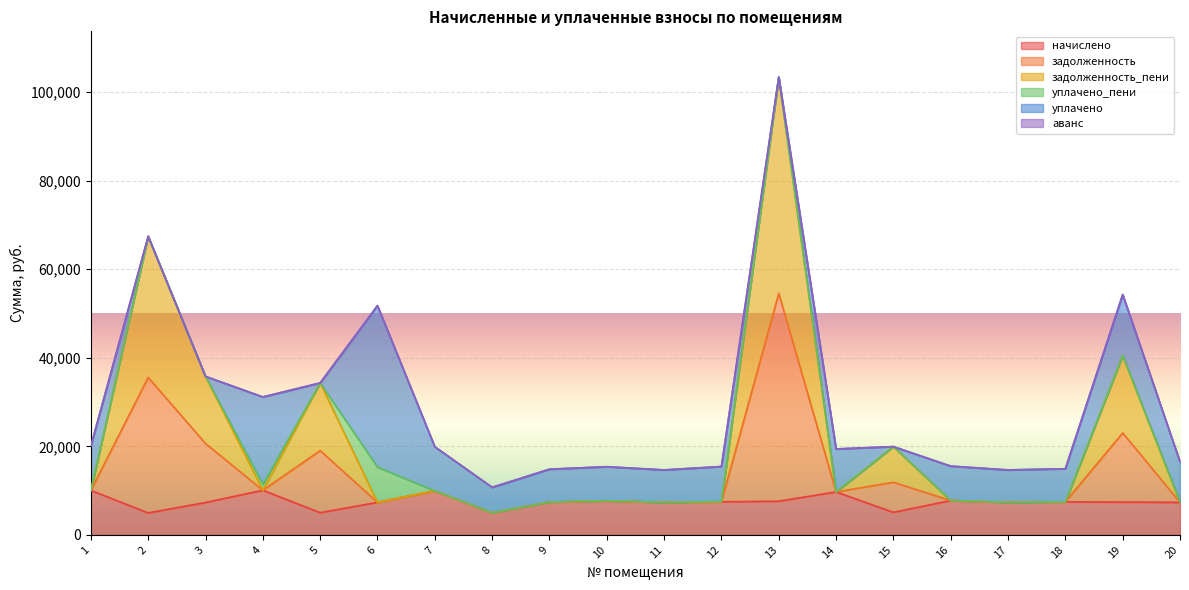

Is it true that задолженность equals 12294.3 at 12?

False